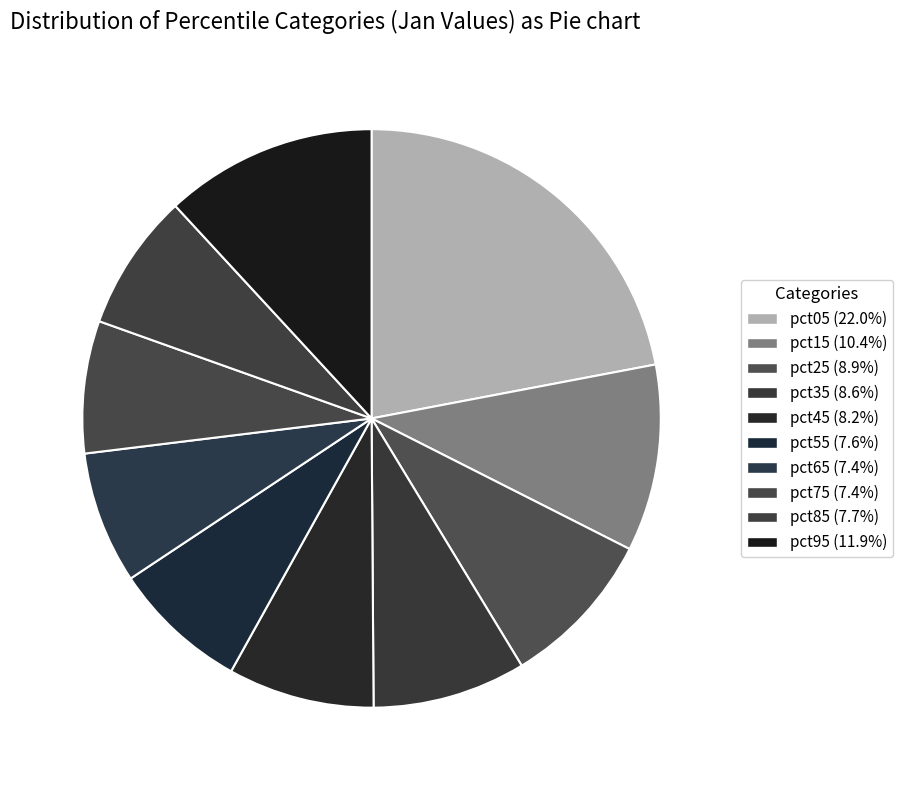

Count the number of slices in the pie.

10